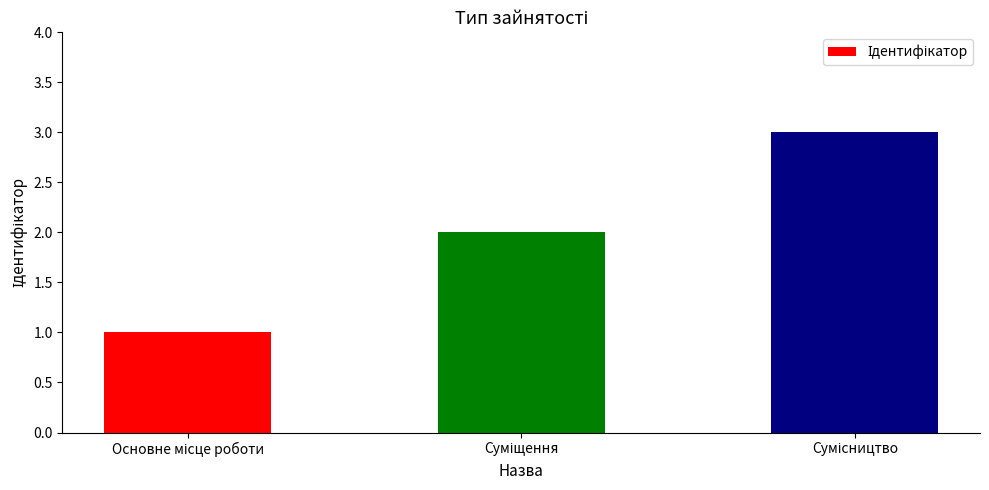

What is the sum of all values?

6